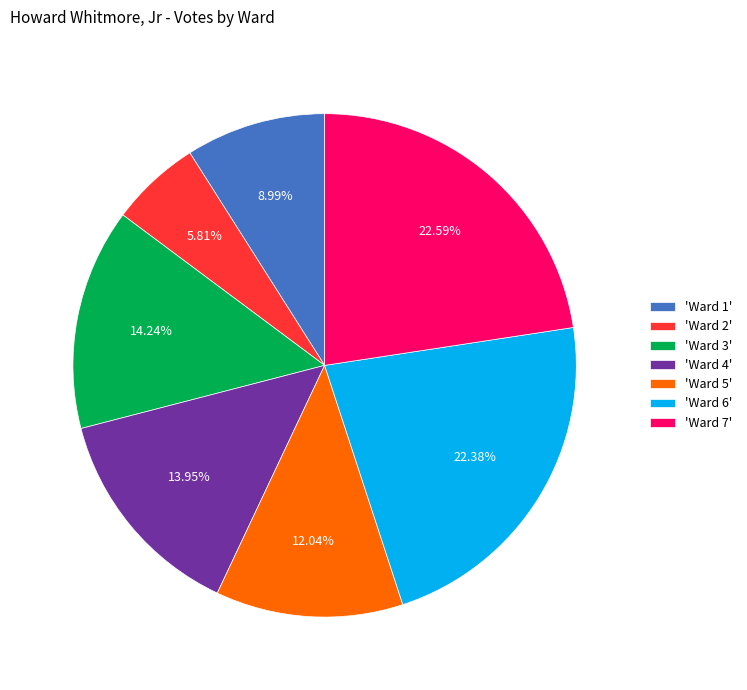

How many segments does this pie chart have?

7